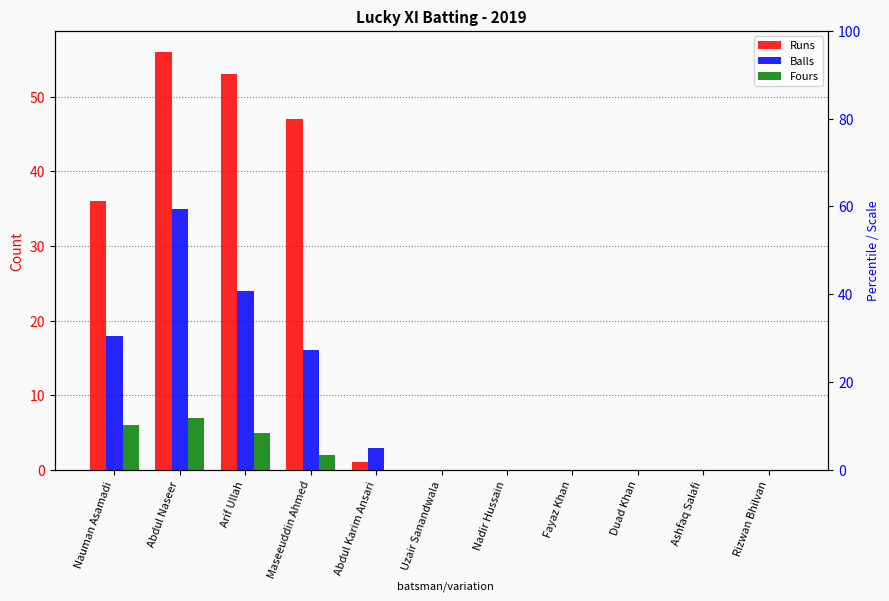

Which series changed the most between Nadir Hussain and Ashfaq Salafi?

Runs